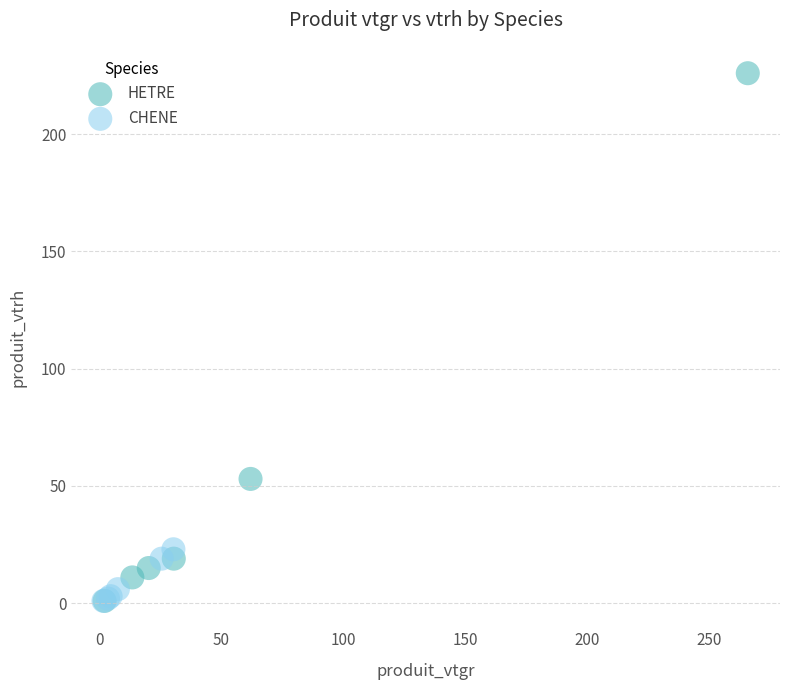

Which series reaches the maximum Y coordinate?

HETRE